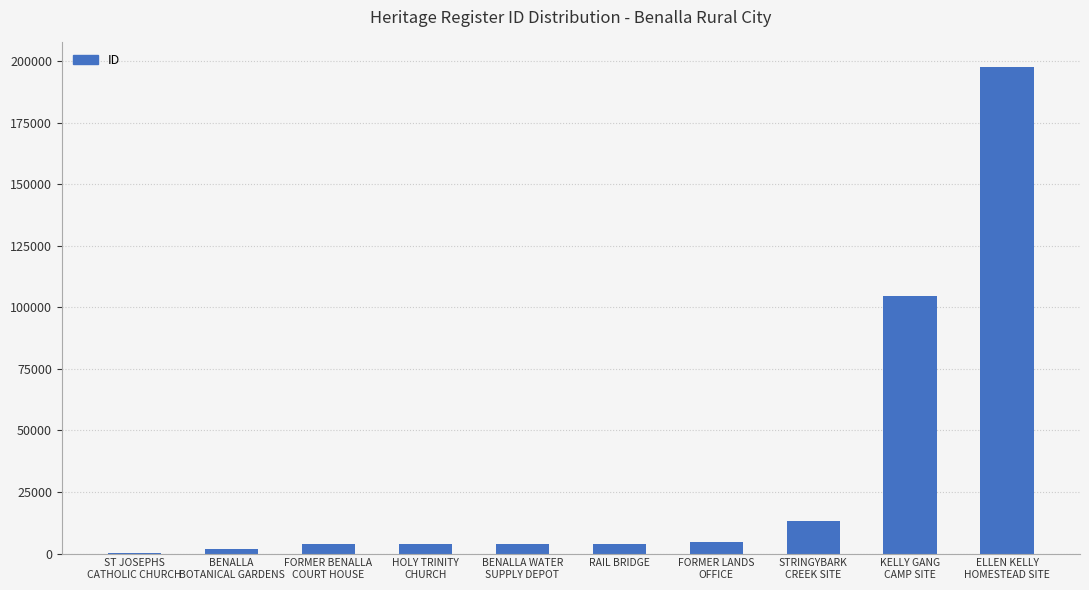

What is the greatest value displayed?

197646